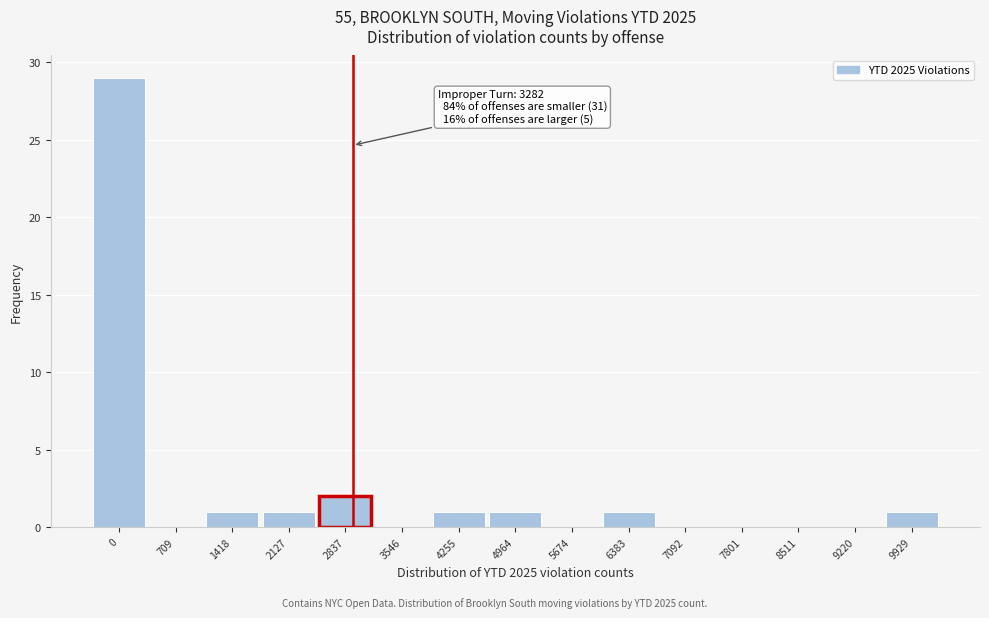

Reading left to right, what are all the values shown in this chart?

0=29	709=0	1418=1	2127=1	2837=2	3546=0	4255=1	4964=1	5674=0	6383=1	7092=0	7801=0	8511=0	9220=0	9929=1